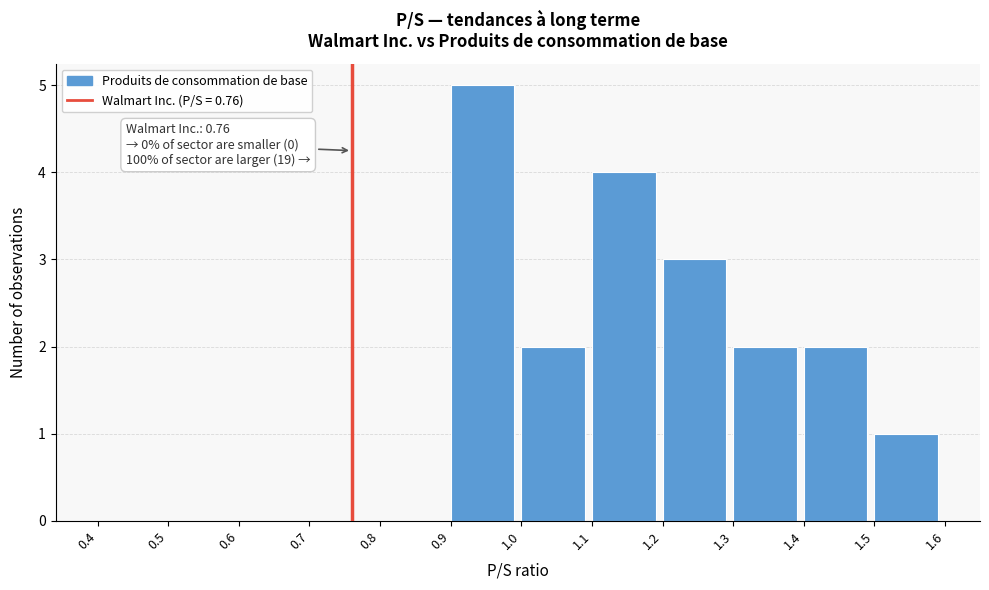

Which range on the x-axis has the tallest bar?

0.9 to 1.0